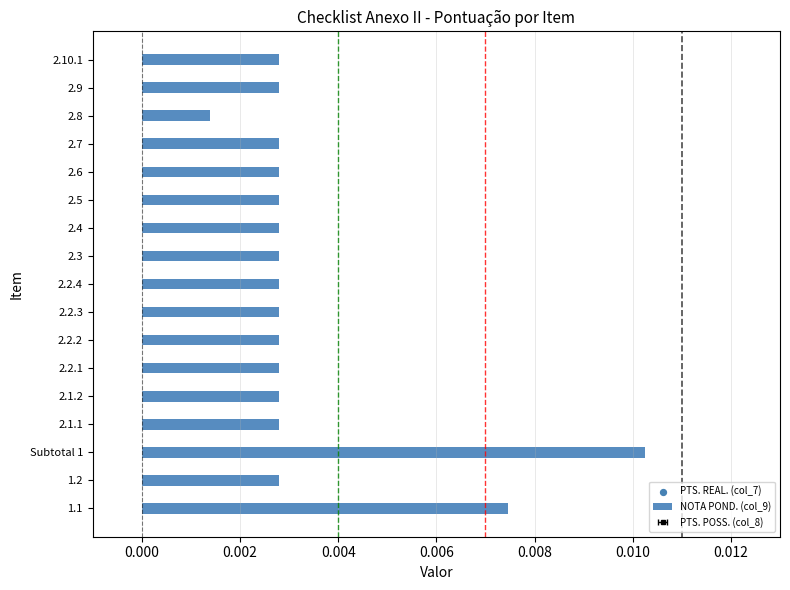

Which series contains the lowest Y value?

PTS. REAL. (col_7)